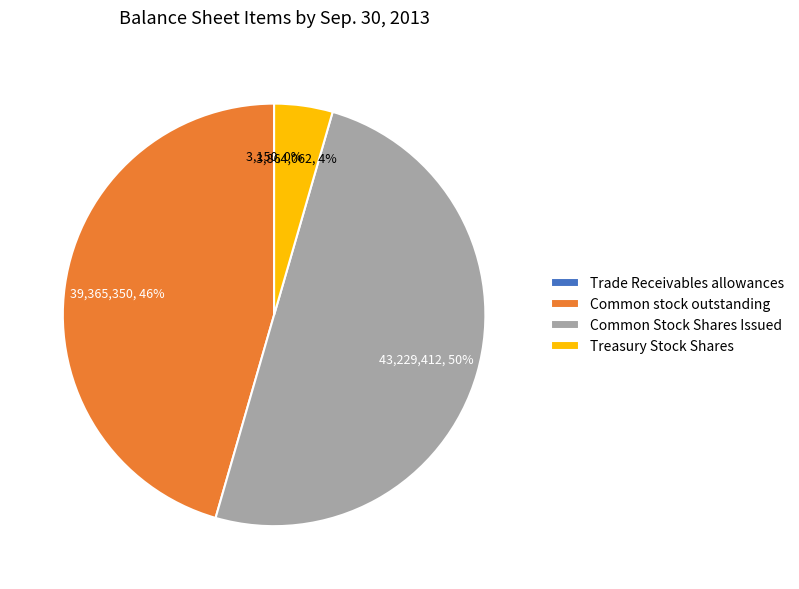

Does Treasury Stock Shares account for over 50% of the chart?

No